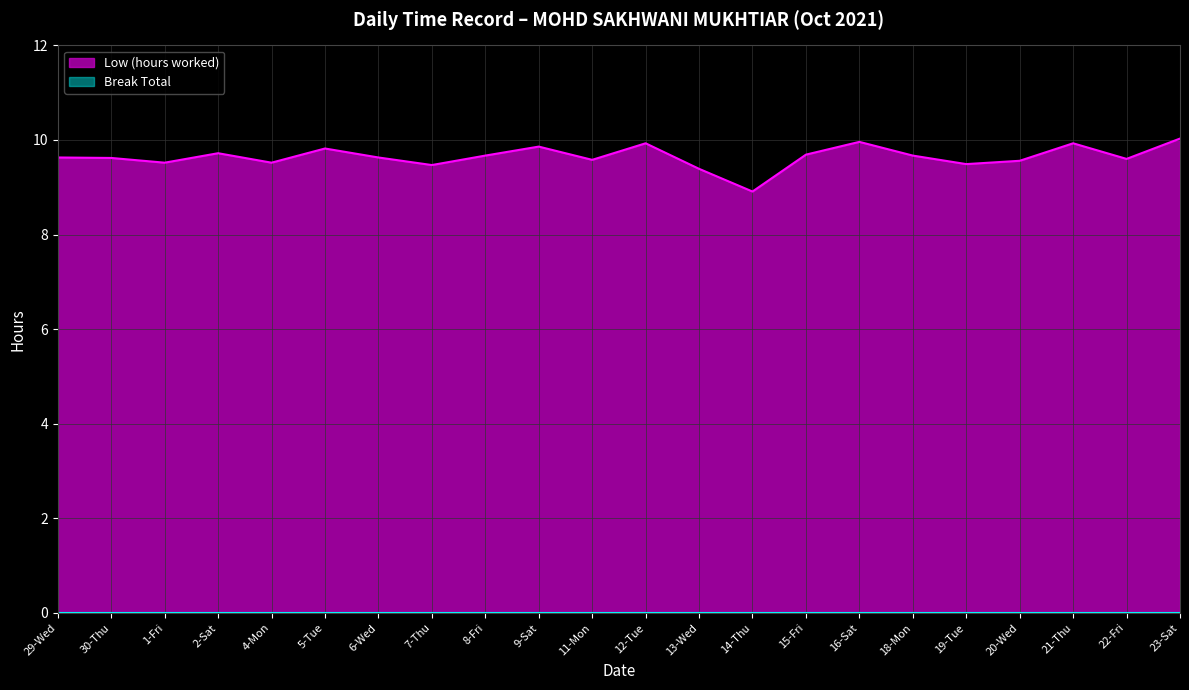

How many interior local peaks (higher than both neighbors) does the data have?

6